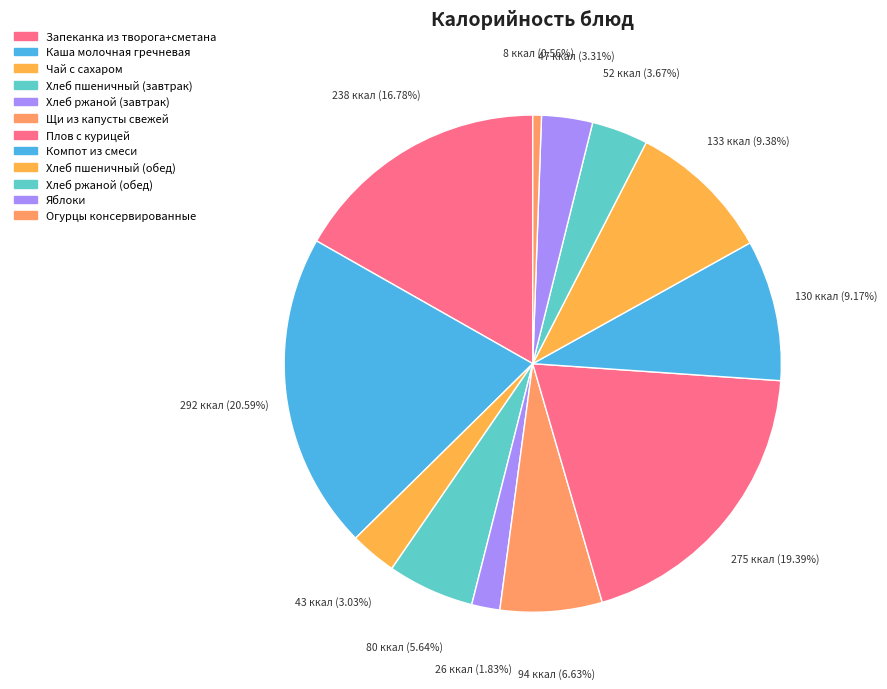

Which has a higher value, Плов с курицей or Хлеб пшеничный (обед)?

Плов с курицей